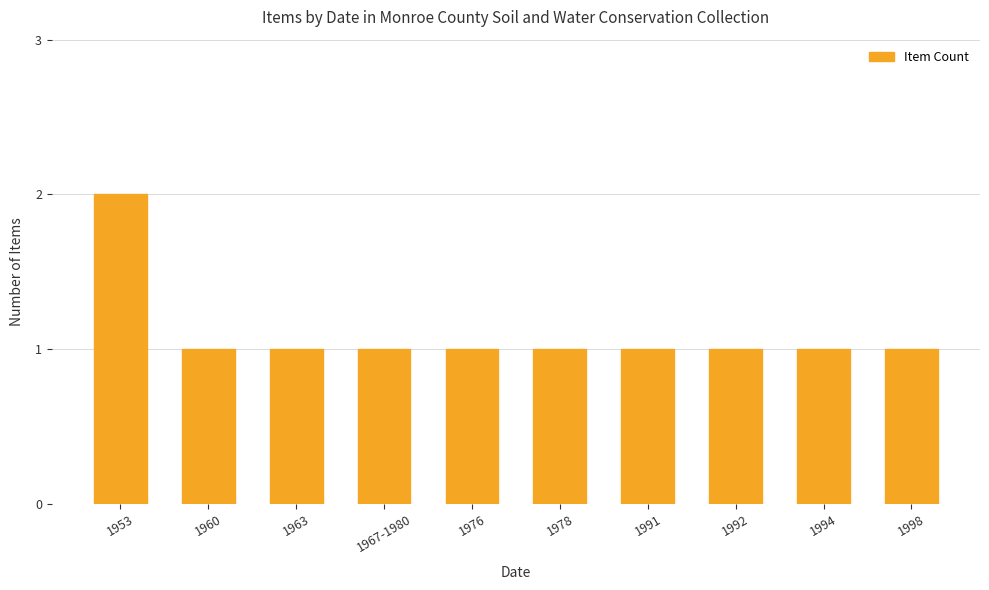

What position from the left is 1960?

2